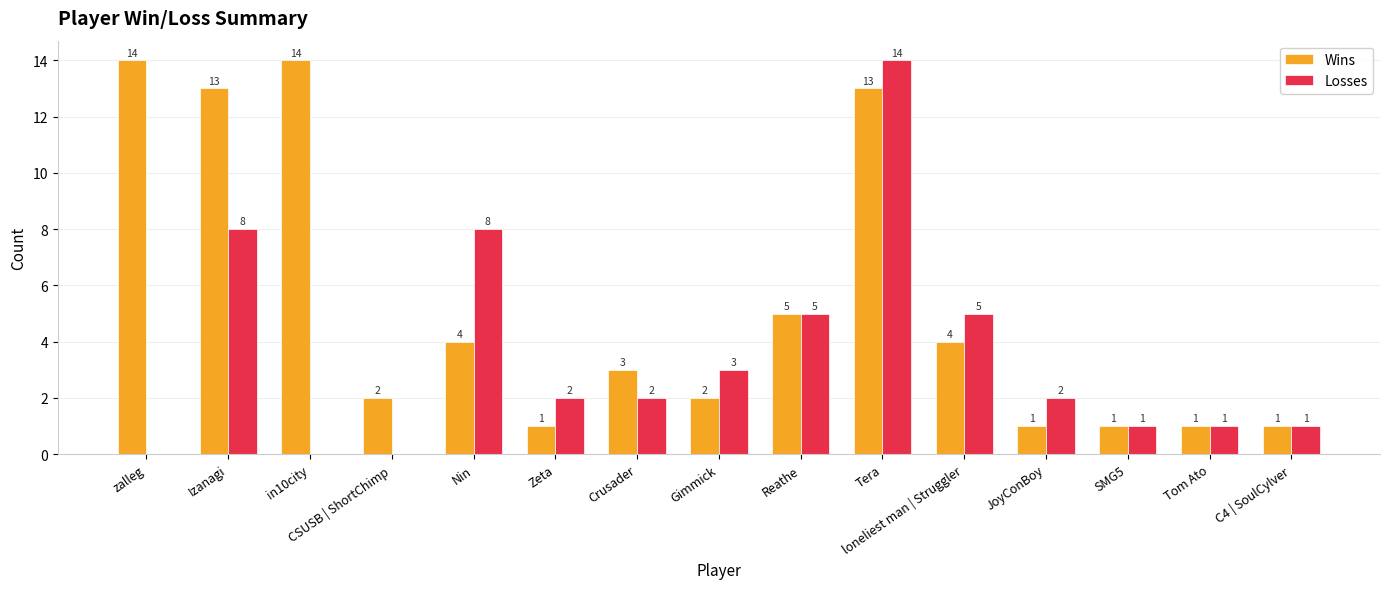

The value of Wins at zalleg is 14. True or false?

True